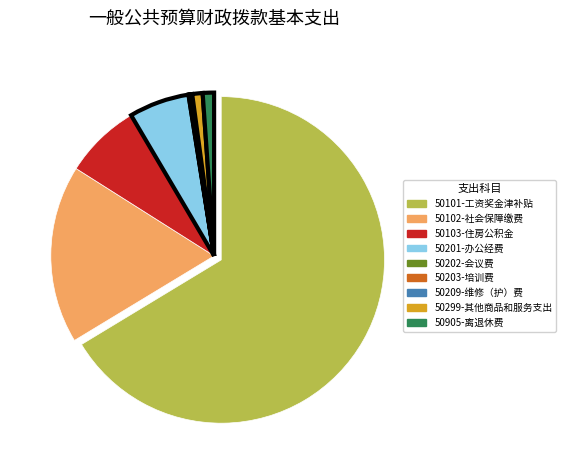

Which category has the biggest portion of the pie?

50101-工资奖金津补贴